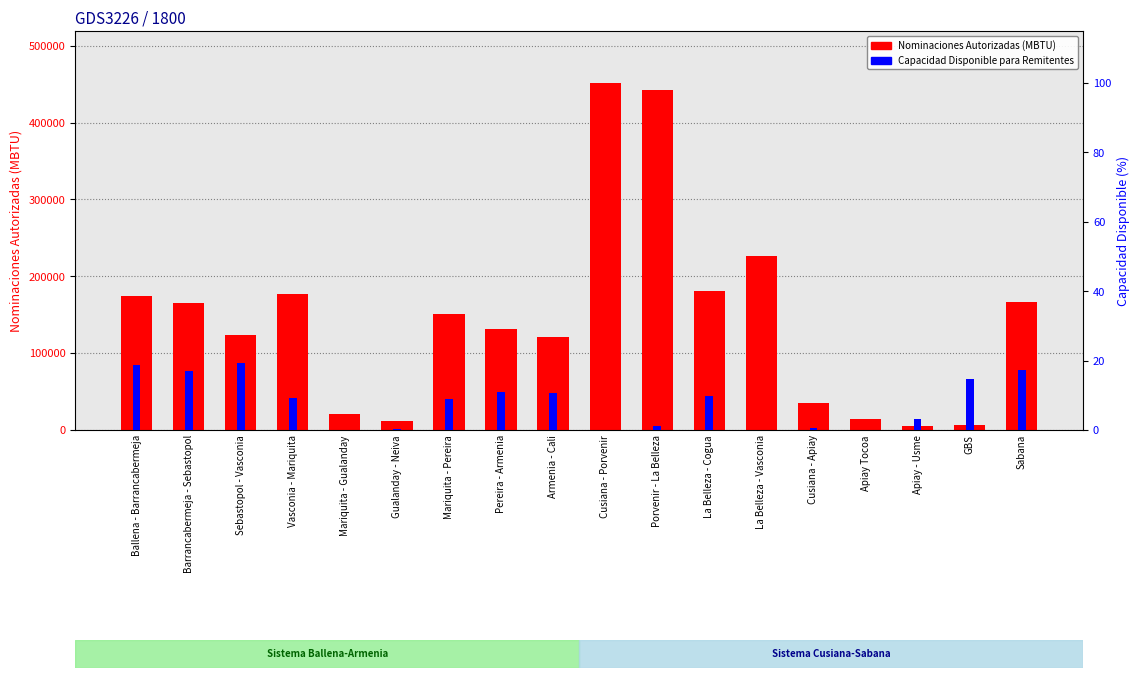

List the labels in order of Nominaciones Autorizadas (MBTU) value, smallest first.

Apiay - Usme, GBS, Gualanday - Neiva, Apiay Tocoa, Mariquita - Gualanday, Cusiana - Apiay, Armenia - Cali, Sebastopol - Vasconia, Pereira - Armenia, Mariquita - Pereira, Barrancabermeja - Sebastopol, Sabana, Ballena - Barrancabermeja, Vasconia - Mariquita, La Belleza - Cogua, La Belleza - Vasconia, Porvenir - La Belleza, Cusiana - Porvenir